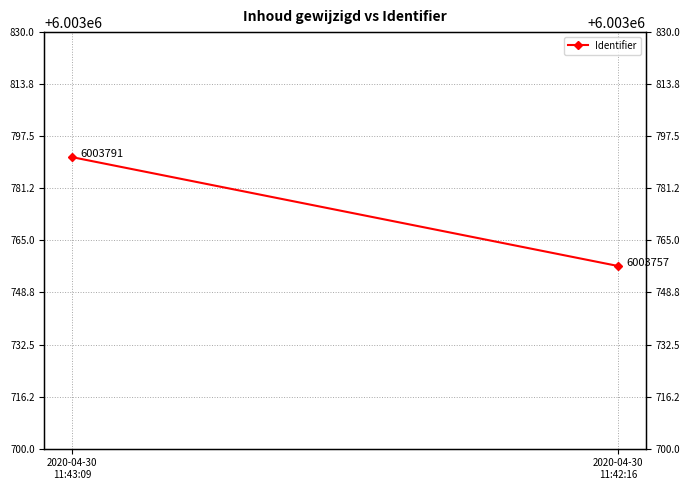

List the labels in order of value, smallest first.

2020-04-30
11:42:16, 2020-04-30
11:43:09